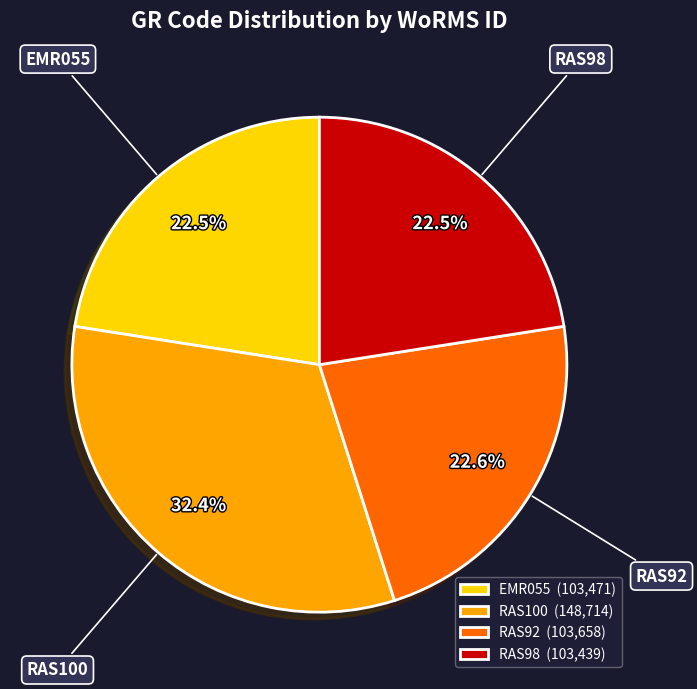

What is the ratio of the value at RAS98 (103,439) to the value at RAS92 (103,658)?

1.0